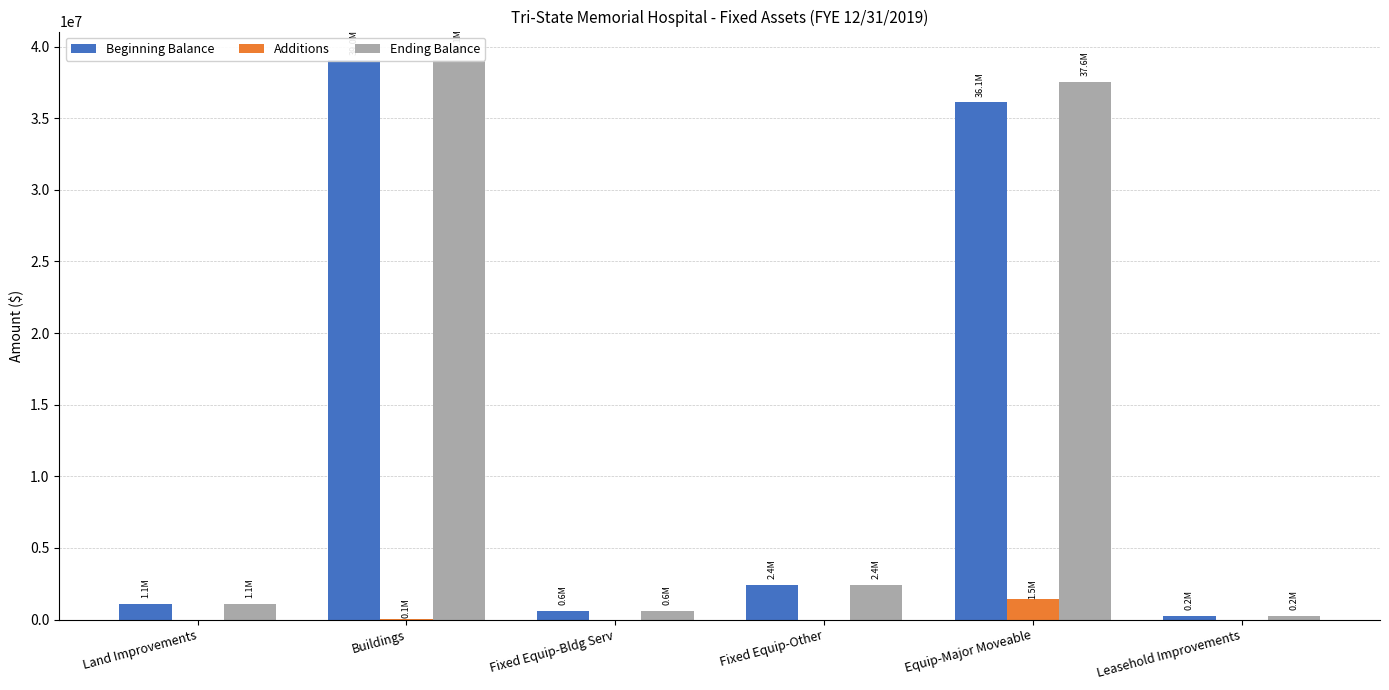

Which series has the largest range (max minus min)?

Ending Balance